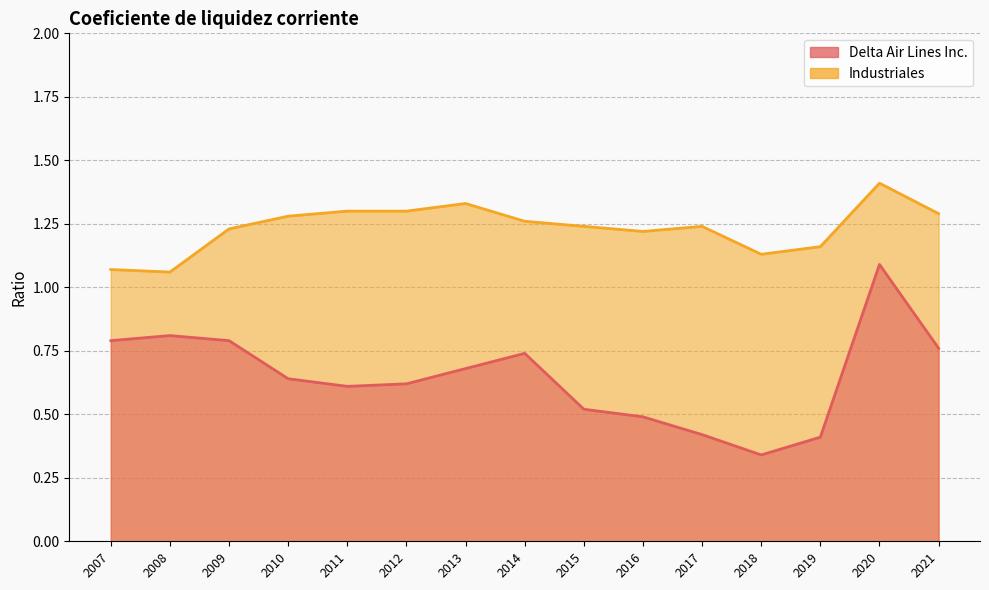

What is the lowest value of the Delta Air Lines Inc. series?

0.3